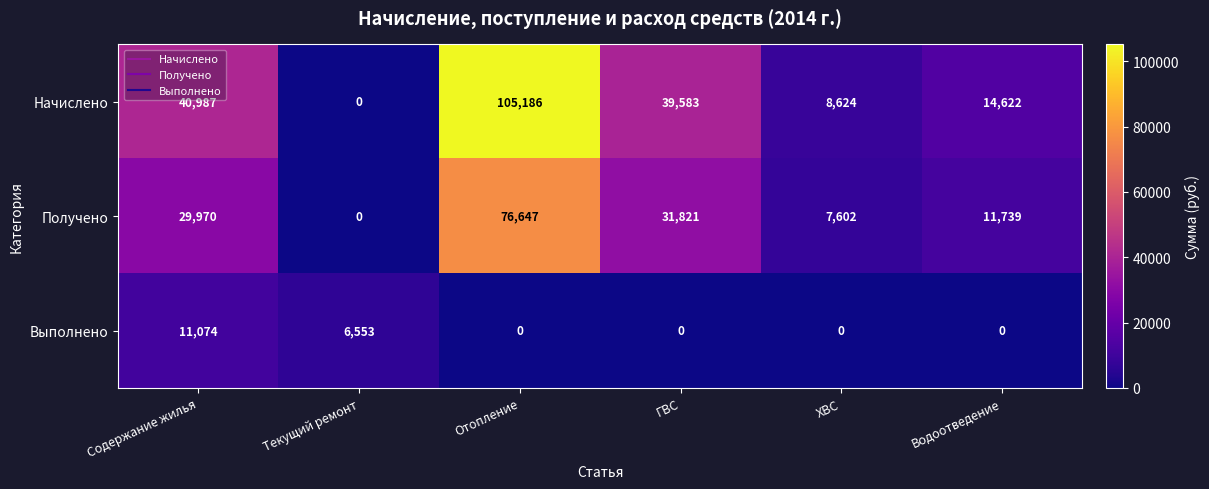

What is the spread (max minus min) of values at ГВС?

39583